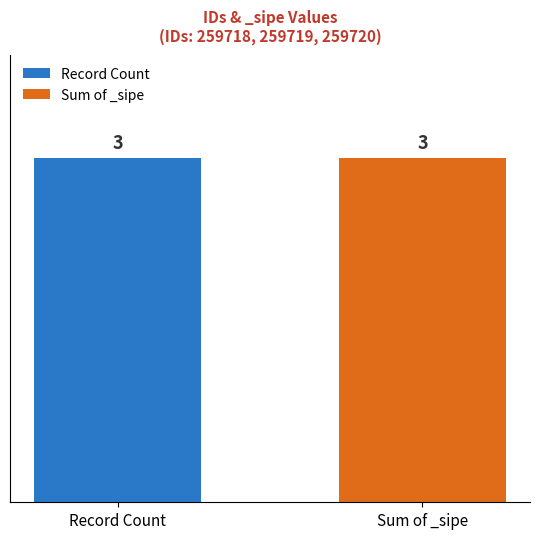

What are all the series names shown in the legend?

Record Count, Sum of _sipe